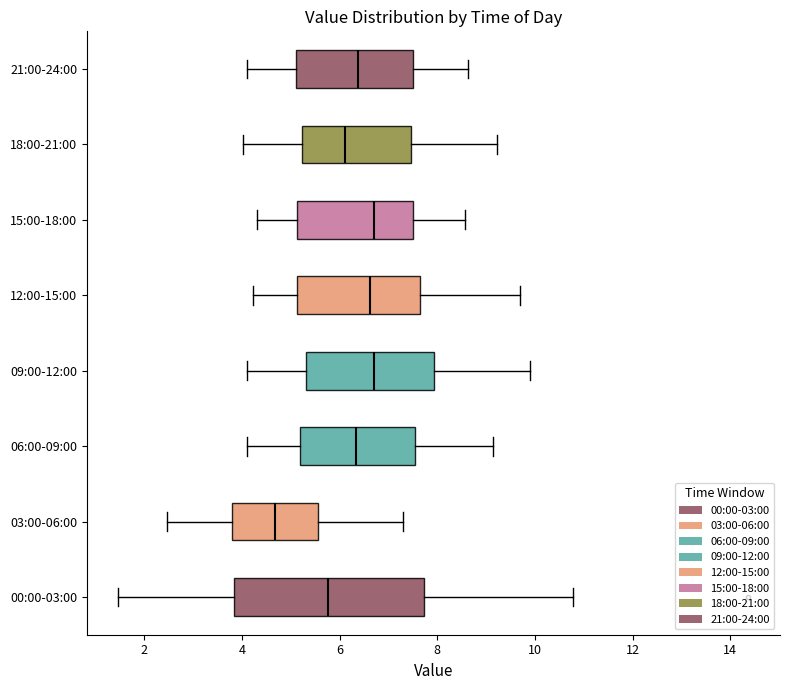

Reading bottom to top, read every box against the x-axis: the position of its median line, the range the box covers, and the ends of its whiskers. The values are not printed on the chart, so give them approximately, as read against the axis.

00:00-03:00: median 5.8, box 3.8 to 7.8, whiskers 1.4 to 10.8
03:00-06:00: median 4.6, box 3.8 to 5.6, whiskers 2.4 to 7.4
06:00-09:00: median 6.4, box 5.2 to 7.6, whiskers 4.2 to 9.2
09:00-12:00: median 6.8, box 5.4 to 8.0, whiskers 4.2 to 10.0
12:00-15:00: median 6.6, box 5.2 to 7.6, whiskers 4.2 to 9.8
15:00-18:00: median 6.8, box 5.2 to 7.6, whiskers 4.4 to 8.6
18:00-21:00: median 6.2, box 5.2 to 7.4, whiskers 4.0 to 9.2
21:00-24:00: median 6.4, box 5.2 to 7.6, whiskers 4.2 to 8.6